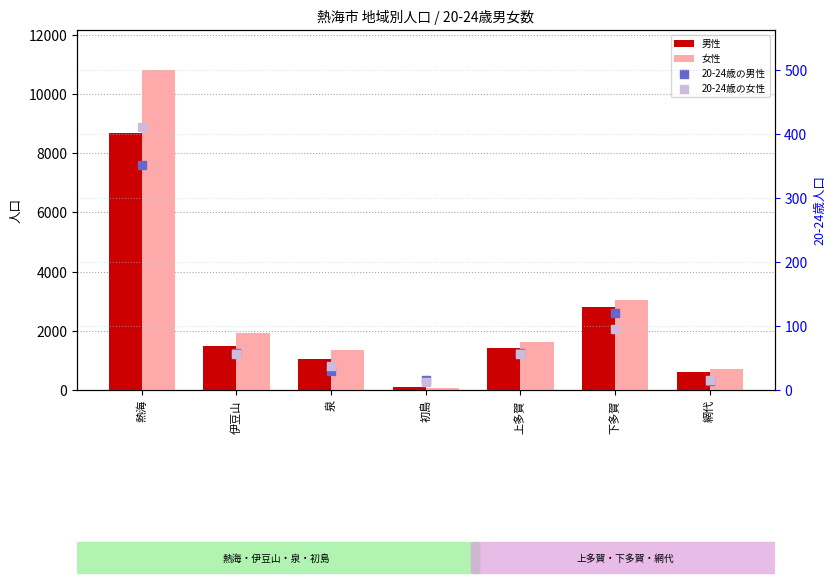

At which category is the sum across all series the highest?

熱海